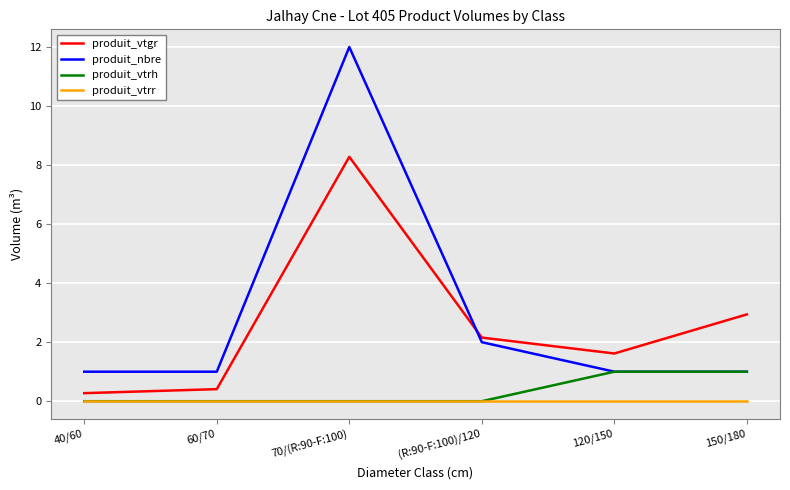

At which category is the sum across all series the highest?

70/(R:90-F:100)